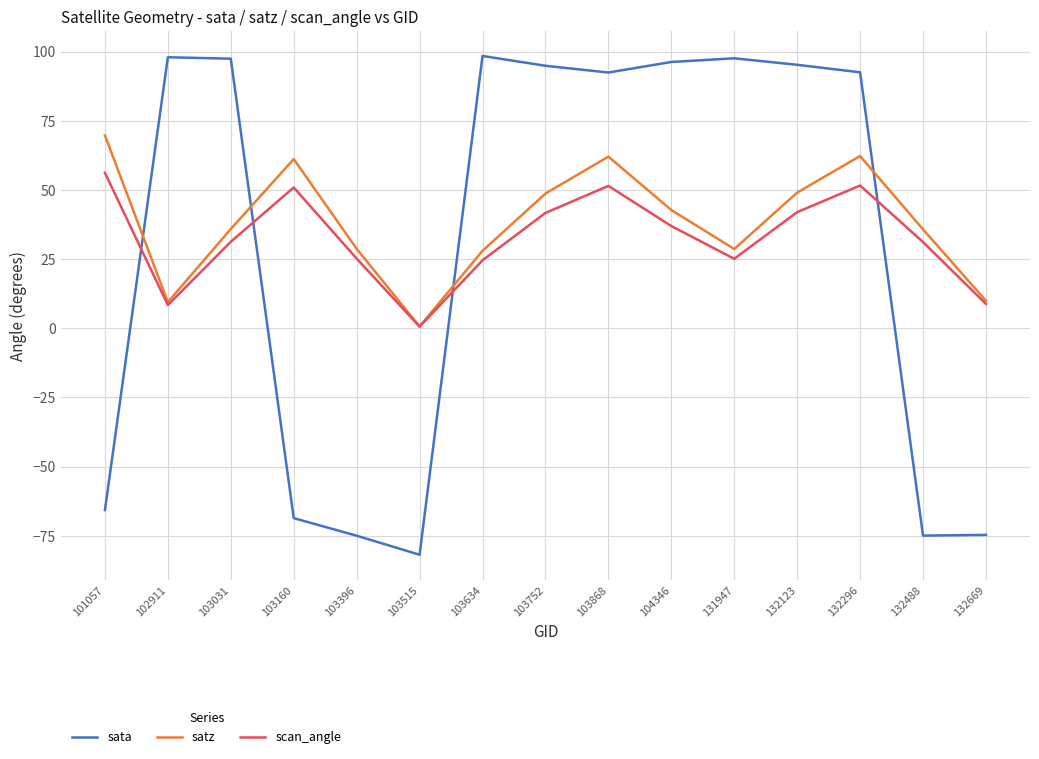

Where does the satz series first go above 35?

101057